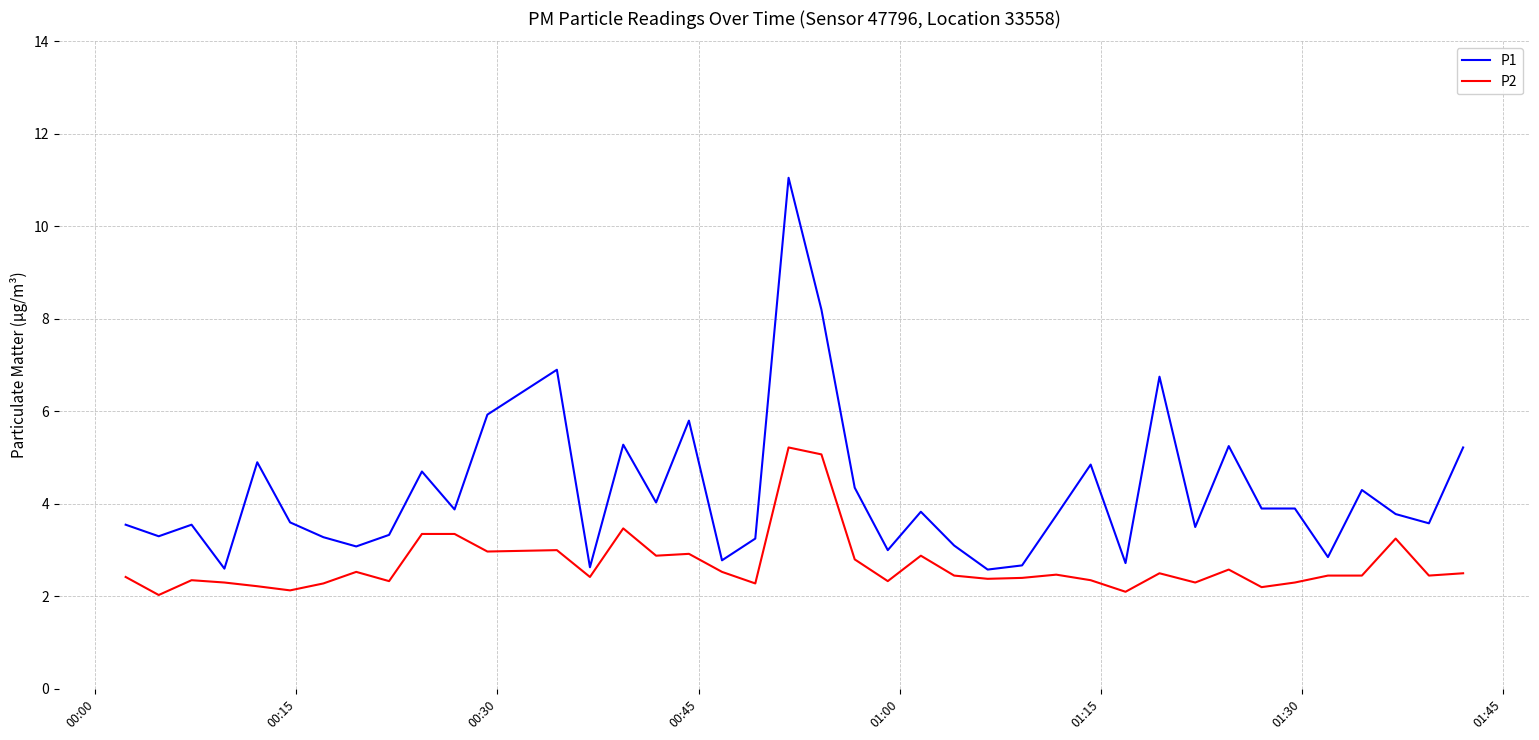

What is the lowest value of the P2 series?

2.0